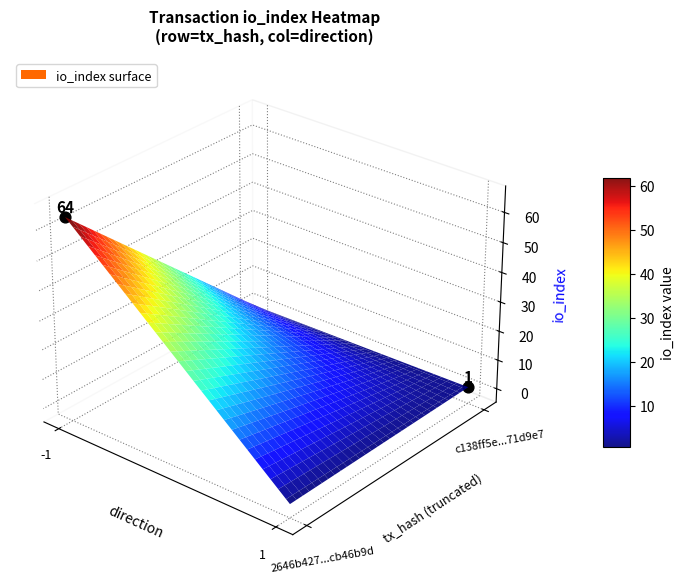

Rank the series by their maximum value, from highest to lowest.

2646b427aee24df3d13f3670b7b9fc61cb46b9d, c138ff5ee784ab4efc8daa576769571bc71d9e7